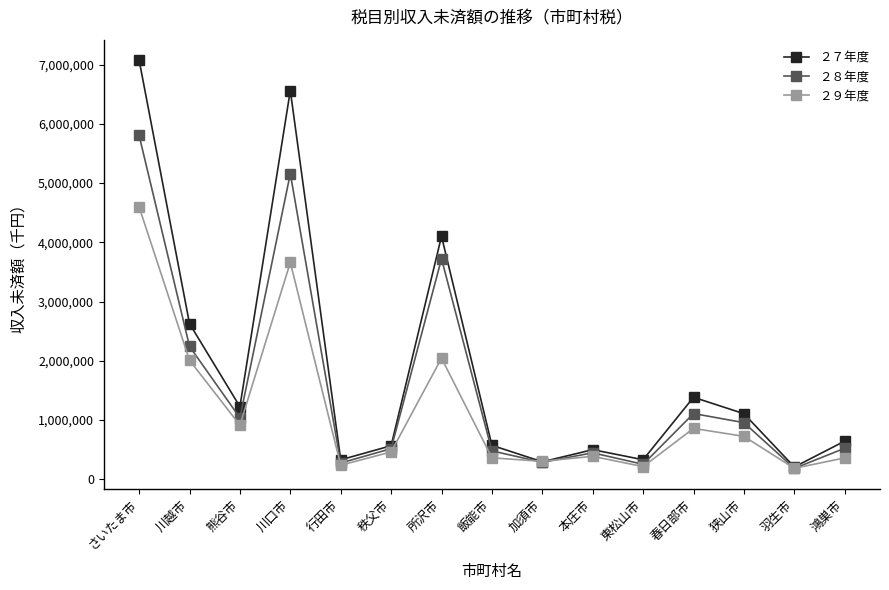

What is the label of the 9th point from the left?

加須市